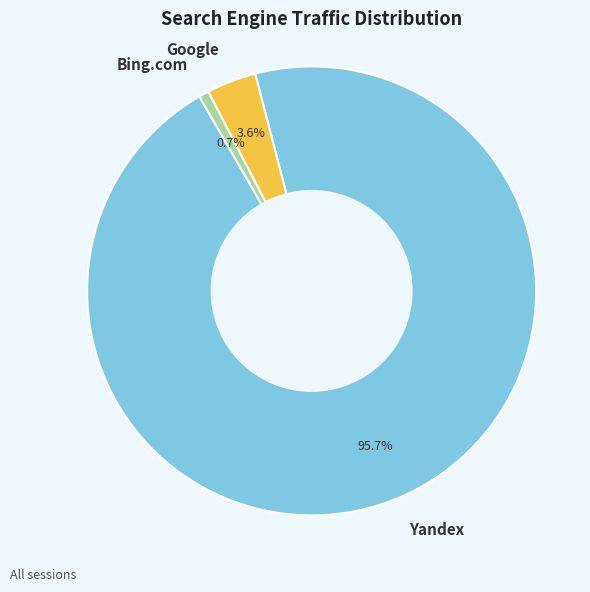

Is the sum of Google and Yandex greater than half?

Yes